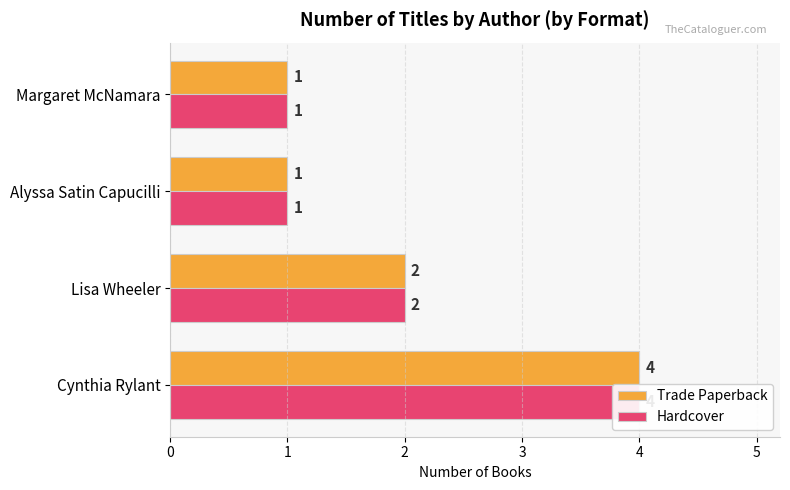

What is the sum of the Trade Paperback values at Margaret McNamara and Lisa Wheeler?

3